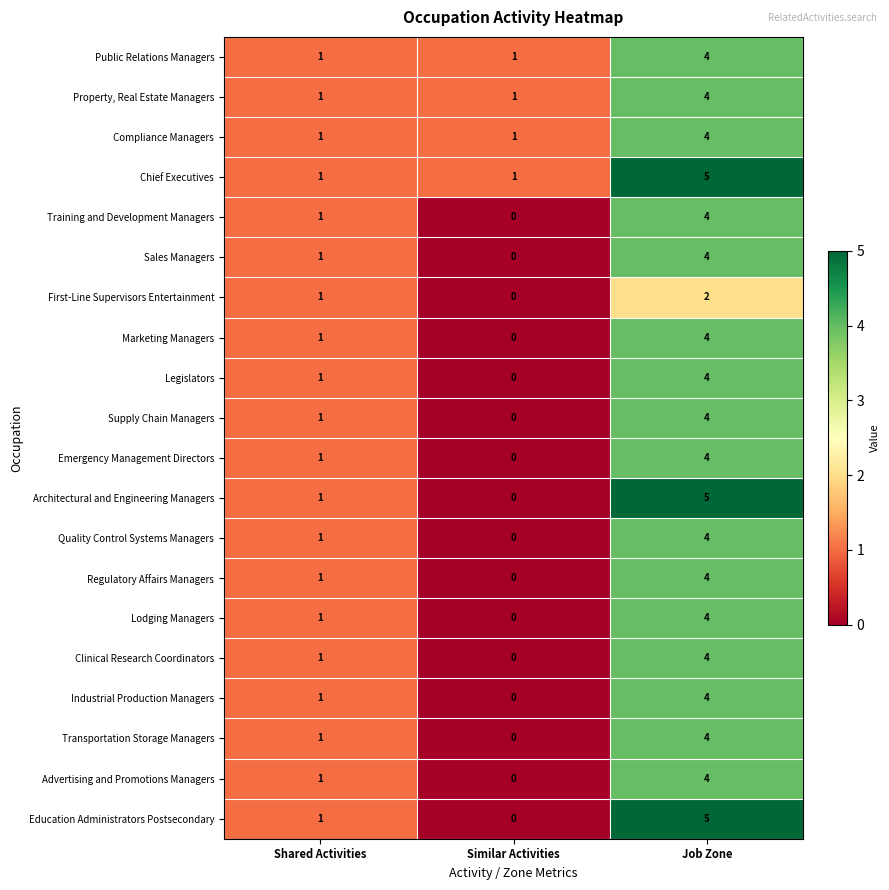

List the labels in order of Education Administrators Postsecondary value, smallest first.

Similar Activities, Shared Activities, Job Zone